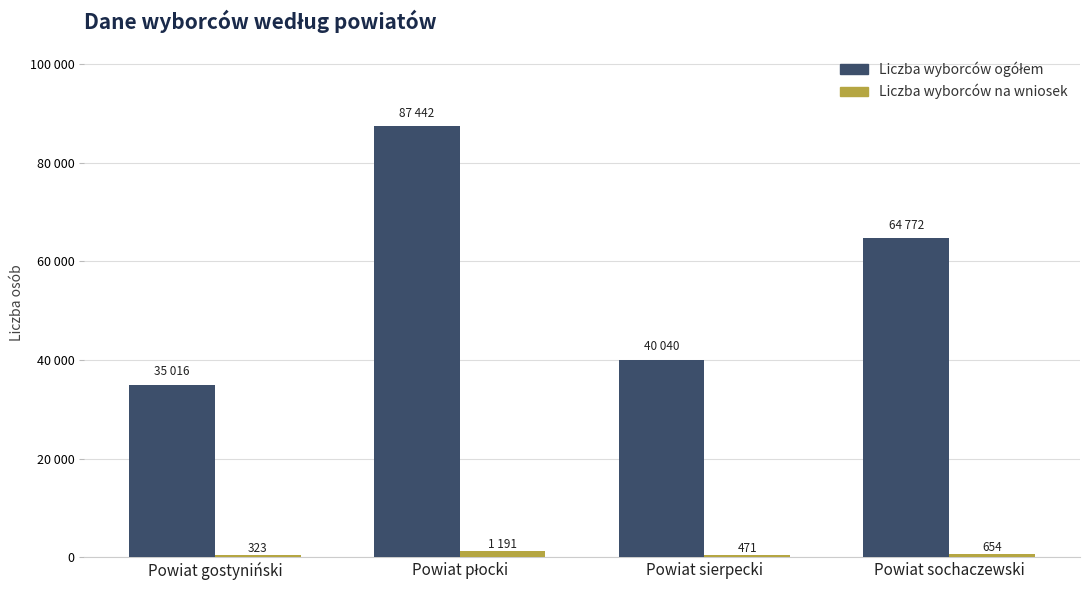

Are the bars grouped side by side (vs. stacked)?

Yes